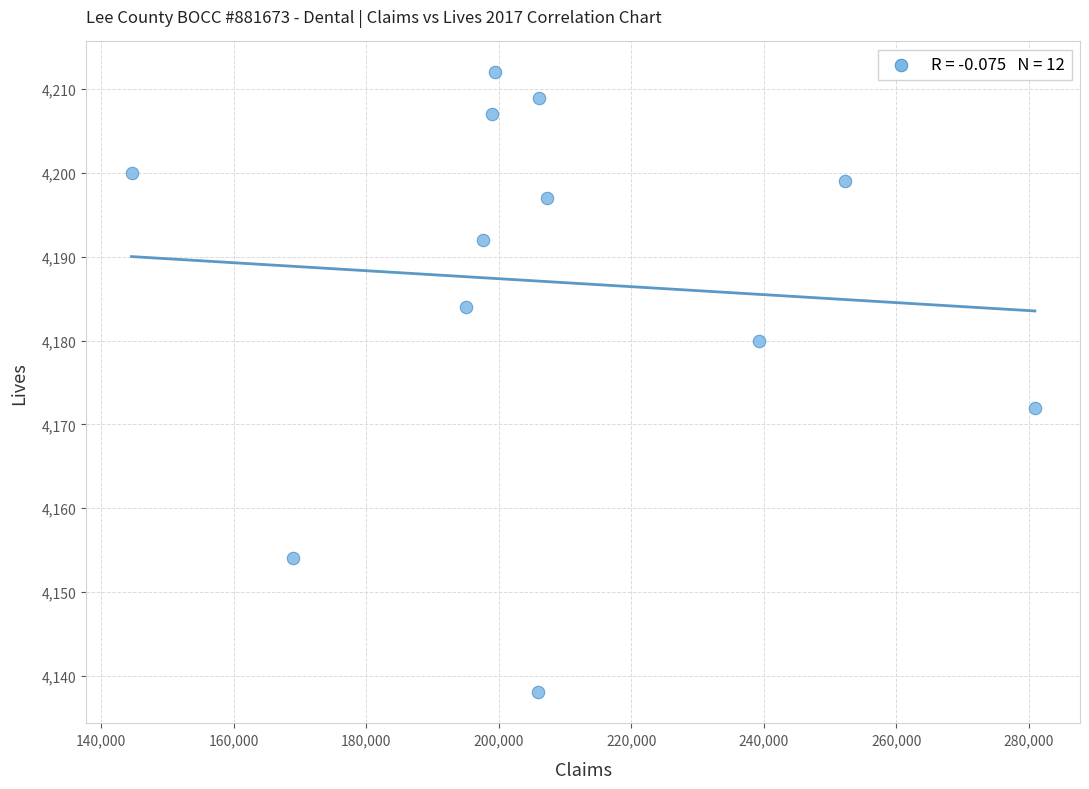

What is the range of Y values (max minus min)?

74